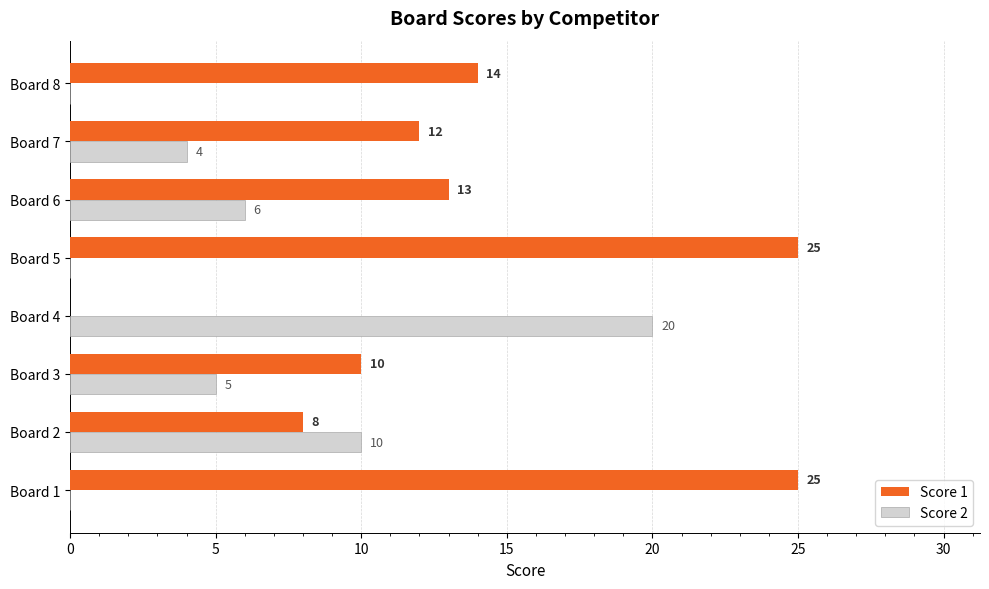

Is the value of Score 1 at Board 5 greater than the value of Score 2 at Board 8?

Yes